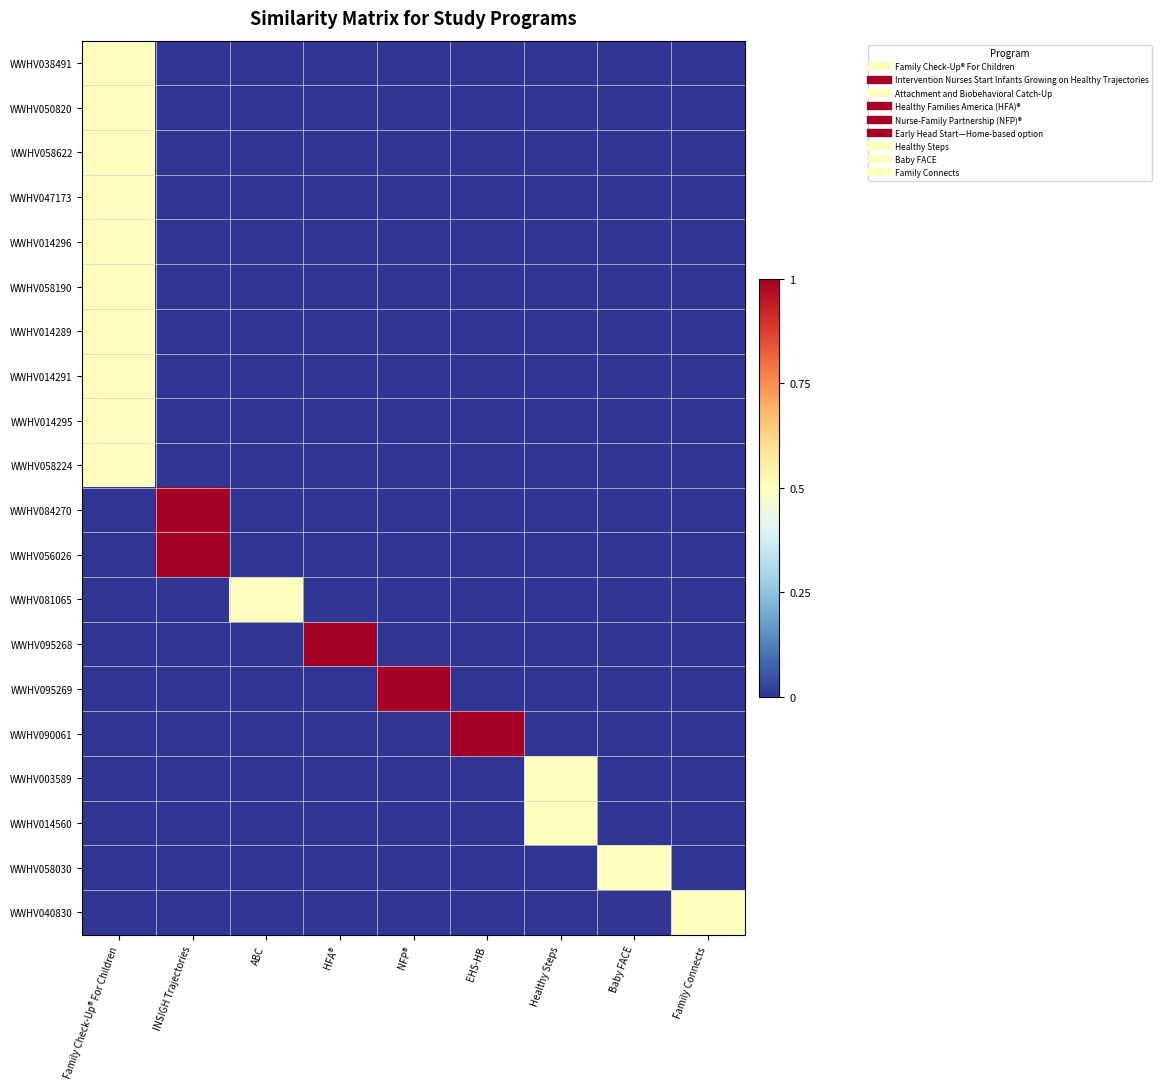

Reading right to left, what are all the values shown in this chart?

WWHV038491: Family Connects=0.0	Baby FACE=0.0	Healthy Steps=0.0	EHS-HB=0.0	NFP®=0.0	HFA®=0.0	ABC=0.0	INSIGH Trajectories=0.0	Family Check-Up® For Children=0.5
WWHV050820: Family Connects=0.0	Baby FACE=0.0	Healthy Steps=0.0	EHS-HB=0.0	NFP®=0.0	HFA®=0.0	ABC=0.0	INSIGH Trajectories=0.0	Family Check-Up® For Children=0.5
WWHV058622: Family Connects=0.0	Baby FACE=0.0	Healthy Steps=0.0	EHS-HB=0.0	NFP®=0.0	HFA®=0.0	ABC=0.0	INSIGH Trajectories=0.0	Family Check-Up® For Children=0.5
WWHV047173: Family Connects=0.0	Baby FACE=0.0	Healthy Steps=0.0	EHS-HB=0.0	NFP®=0.0	HFA®=0.0	ABC=0.0	INSIGH Trajectories=0.0	Family Check-Up® For Children=0.5
WWHV014296: Family Connects=0.0	Baby FACE=0.0	Healthy Steps=0.0	EHS-HB=0.0	NFP®=0.0	HFA®=0.0	ABC=0.0	INSIGH Trajectories=0.0	Family Check-Up® For Children=0.5
WWHV058190: Family Connects=0.0	Baby FACE=0.0	Healthy Steps=0.0	EHS-HB=0.0	NFP®=0.0	HFA®=0.0	ABC=0.0	INSIGH Trajectories=0.0	Family Check-Up® For Children=0.5
WWHV014289: Family Connects=0.0	Baby FACE=0.0	Healthy Steps=0.0	EHS-HB=0.0	NFP®=0.0	HFA®=0.0	ABC=0.0	INSIGH Trajectories=0.0	Family Check-Up® For Children=0.5
WWHV014291: Family Connects=0.0	Baby FACE=0.0	Healthy Steps=0.0	EHS-HB=0.0	NFP®=0.0	HFA®=0.0	ABC=0.0	INSIGH Trajectories=0.0	Family Check-Up® For Children=0.5
WWHV014295: Family Connects=0.0	Baby FACE=0.0	Healthy Steps=0.0	EHS-HB=0.0	NFP®=0.0	HFA®=0.0	ABC=0.0	INSIGH Trajectories=0.0	Family Check-Up® For Children=0.5
WWHV058224: Family Connects=0.0	Baby FACE=0.0	Healthy Steps=0.0	EHS-HB=0.0	NFP®=0.0	HFA®=0.0	ABC=0.0	INSIGH Trajectories=0.0	Family Check-Up® For Children=0.5
WWHV084270: Family Connects=0.0	Baby FACE=0.0	Healthy Steps=0.0	EHS-HB=0.0	NFP®=0.0	HFA®=0.0	ABC=0.0	INSIGH Trajectories=1.0	Family Check-Up® For Children=0.0
WWHV056026: Family Connects=0.0	Baby FACE=0.0	Healthy Steps=0.0	EHS-HB=0.0	NFP®=0.0	HFA®=0.0	ABC=0.0	INSIGH Trajectories=1.0	Family Check-Up® For Children=0.0
WWHV081065: Family Connects=0.0	Baby FACE=0.0	Healthy Steps=0.0	EHS-HB=0.0	NFP®=0.0	HFA®=0.0	ABC=0.5	INSIGH Trajectories=0.0	Family Check-Up® For Children=0.0
WWHV095268: Family Connects=0.0	Baby FACE=0.0	Healthy Steps=0.0	EHS-HB=0.0	NFP®=0.0	HFA®=1.0	ABC=0.0	INSIGH Trajectories=0.0	Family Check-Up® For Children=0.0
WWHV095269: Family Connects=0.0	Baby FACE=0.0	Healthy Steps=0.0	EHS-HB=0.0	NFP®=1.0	HFA®=0.0	ABC=0.0	INSIGH Trajectories=0.0	Family Check-Up® For Children=0.0
WWHV090061: Family Connects=0.0	Baby FACE=0.0	Healthy Steps=0.0	EHS-HB=1.0	NFP®=0.0	HFA®=0.0	ABC=0.0	INSIGH Trajectories=0.0	Family Check-Up® For Children=0.0
WWHV003589: Family Connects=0.0	Baby FACE=0.0	Healthy Steps=0.5	EHS-HB=0.0	NFP®=0.0	HFA®=0.0	ABC=0.0	INSIGH Trajectories=0.0	Family Check-Up® For Children=0.0
WWHV014560: Family Connects=0.0	Baby FACE=0.0	Healthy Steps=0.5	EHS-HB=0.0	NFP®=0.0	HFA®=0.0	ABC=0.0	INSIGH Trajectories=0.0	Family Check-Up® For Children=0.0
WWHV058030: Family Connects=0.0	Baby FACE=0.5	Healthy Steps=0.0	EHS-HB=0.0	NFP®=0.0	HFA®=0.0	ABC=0.0	INSIGH Trajectories=0.0	Family Check-Up® For Children=0.0
WWHV040830: Family Connects=0.5	Baby FACE=0.0	Healthy Steps=0.0	EHS-HB=0.0	NFP®=0.0	HFA®=0.0	ABC=0.0	INSIGH Trajectories=0.0	Family Check-Up® For Children=0.0